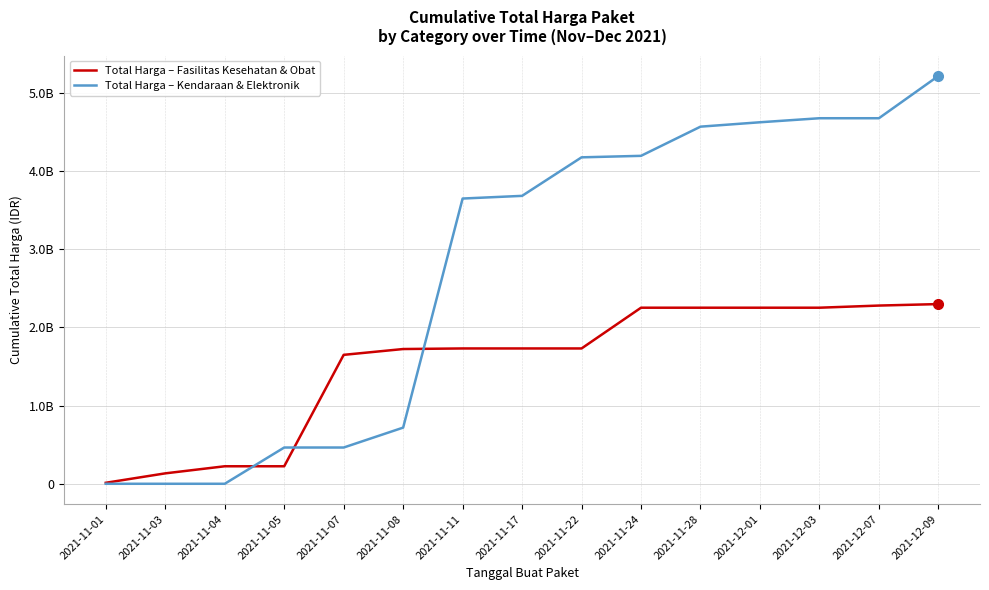

True or false: Total Harga – Kendaraan & Elektronik and Total Harga – Fasilitas Kesehatan & Obat intersect in this chart.

True